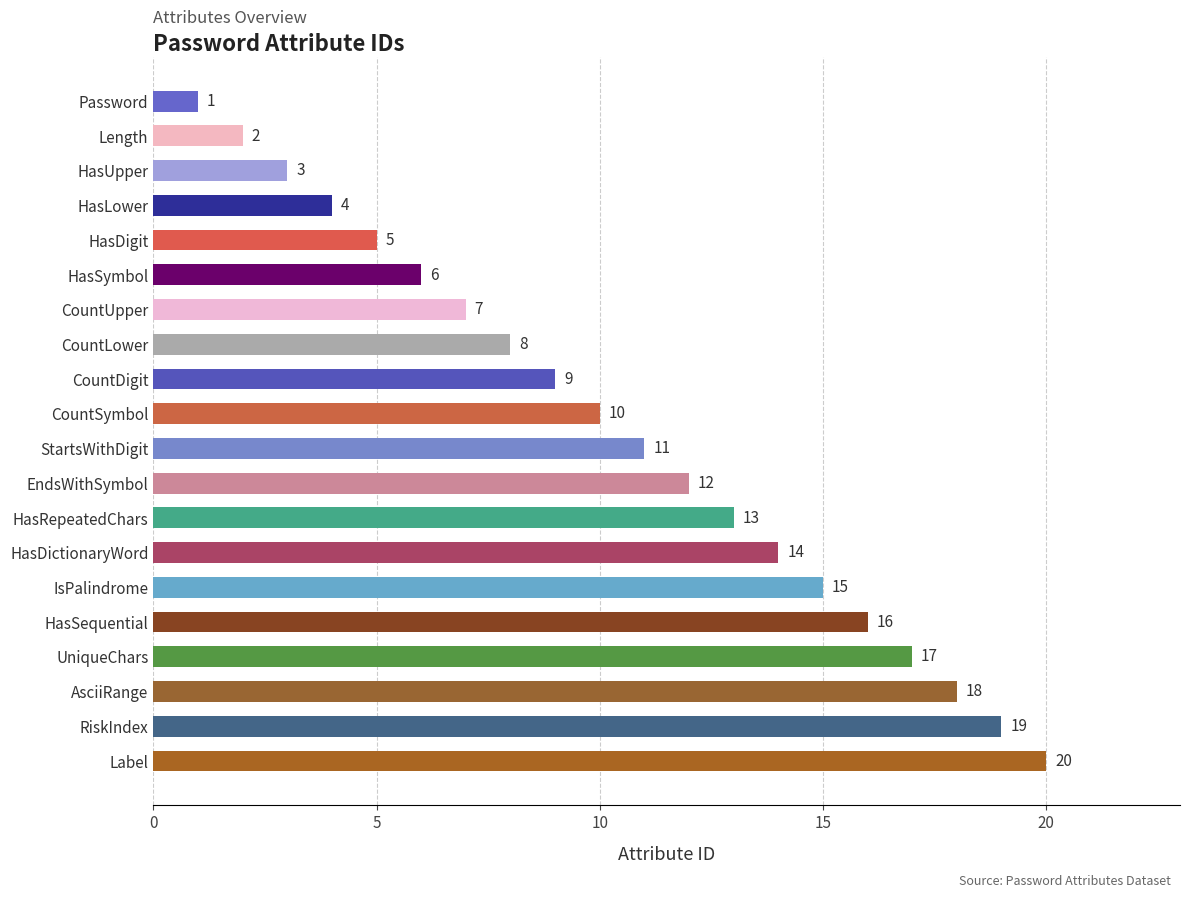

How many values are below 11?

10